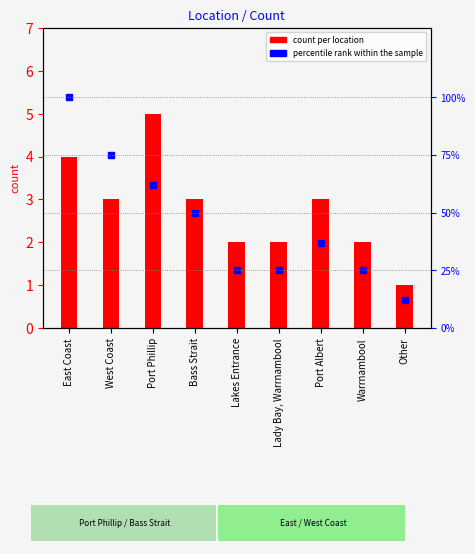

Which series has the largest total across all categories?

percentile rank within the sample